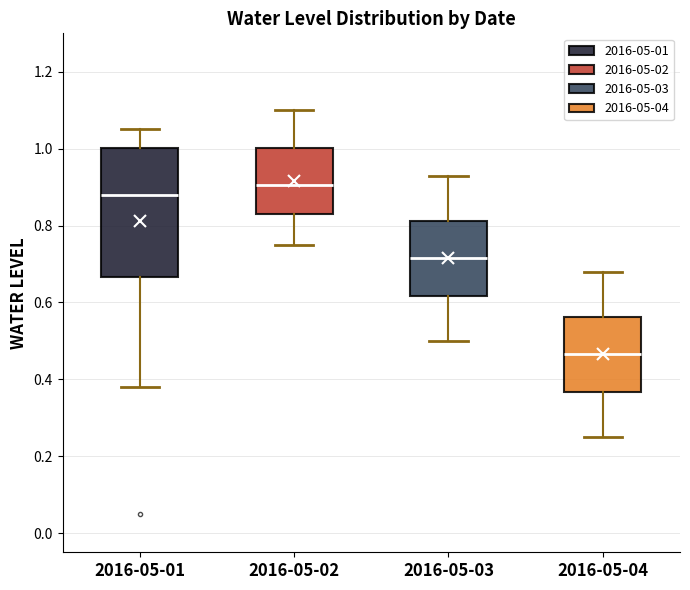

Reading left to right, read every box against the y-axis: the position of its median line, the range the box covers, and the ends of its whiskers. The values are not printed on the chart, so give them approximately, as read against the axis.

2016-05-01: median 0.88, box 0.66 to 1.00, whiskers 0.38 to 1.06
2016-05-02: median 0.90, box 0.84 to 1.00, whiskers 0.76 to 1.10
2016-05-03: median 0.72, box 0.62 to 0.82, whiskers 0.50 to 0.94
2016-05-04: median 0.46, box 0.36 to 0.56, whiskers 0.26 to 0.68